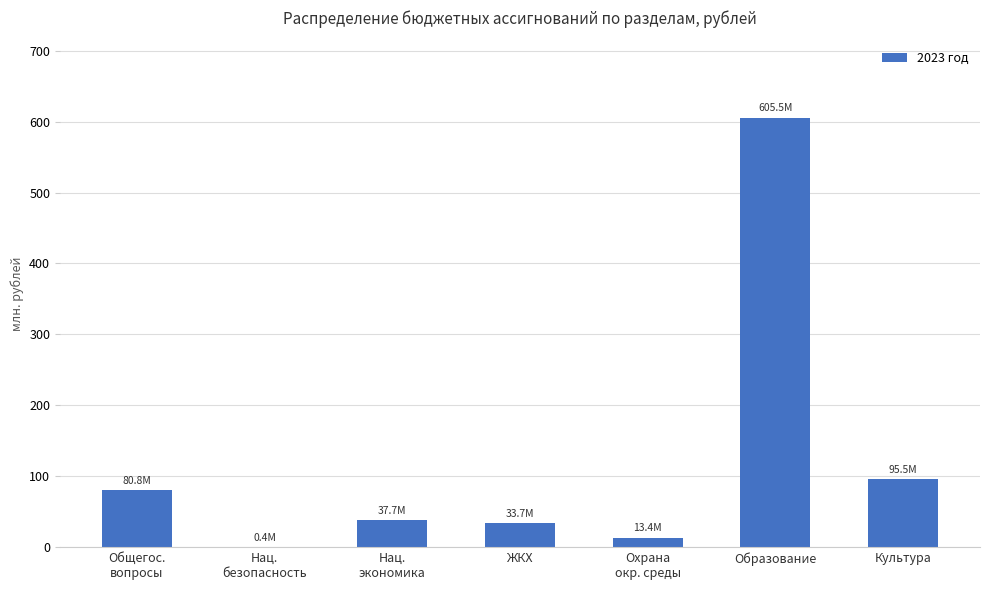

Is it true that the value at Охрана
окр. среды is 8739376.0?

False